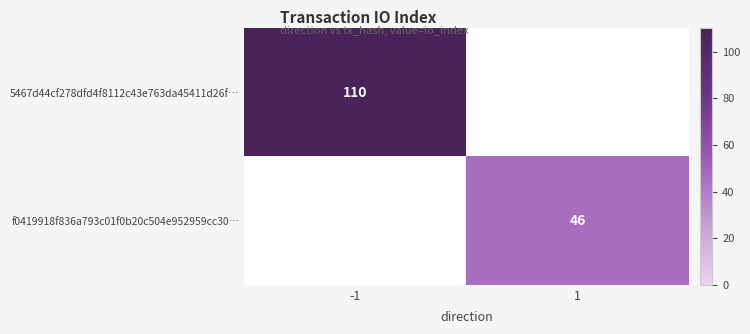

Is it true that 5467d44cf278dfd4f8112c43e763da45411d26f… equals 192 at -1?

False